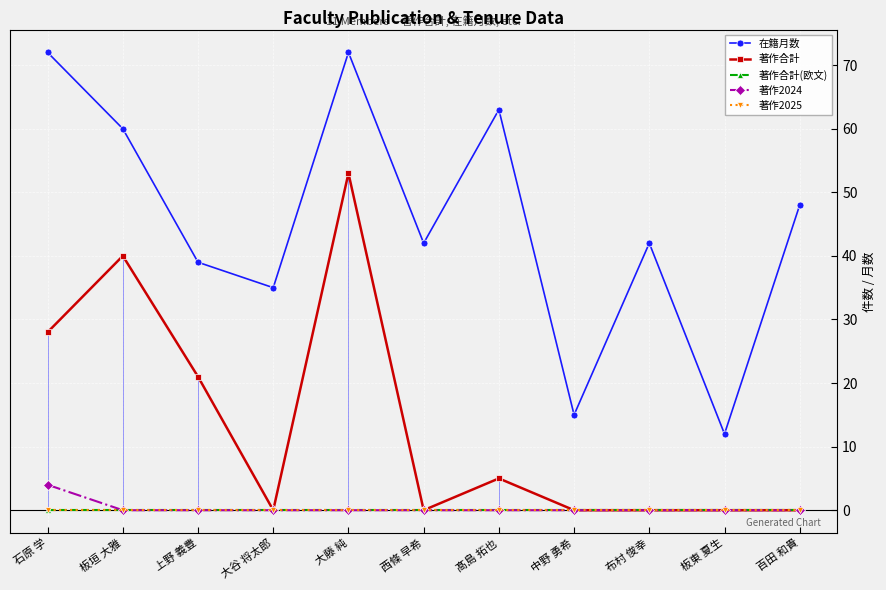

True or false: 在籍月数 and 著作2024 cross at least once.

False